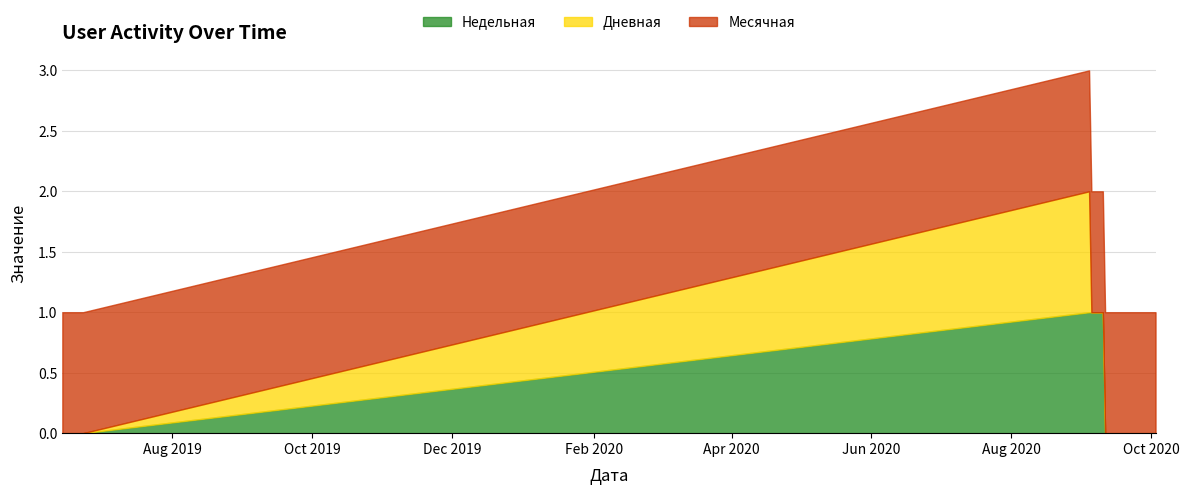

True or false: Месячная has a value of 1 at 2020-09-29.

True